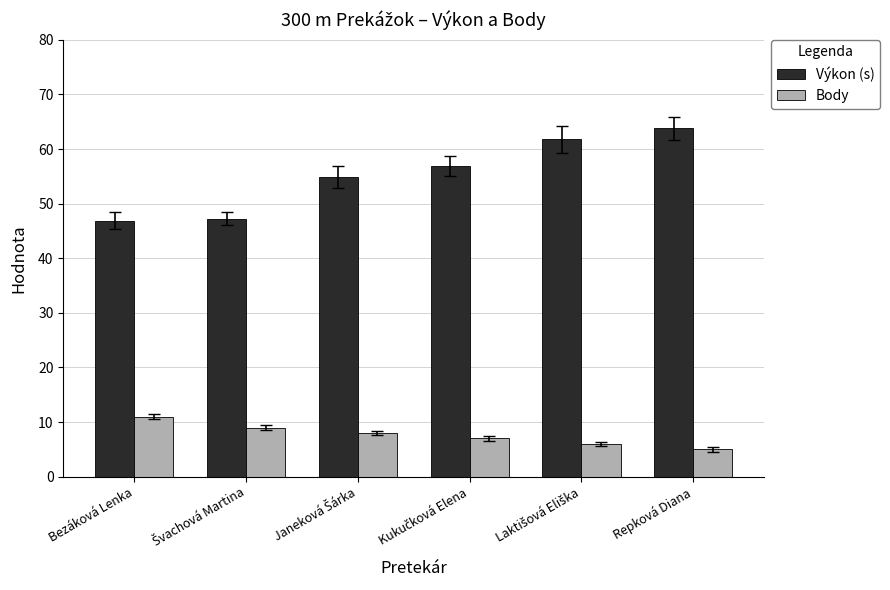

What is the maximum value shown in the chart?

63.8